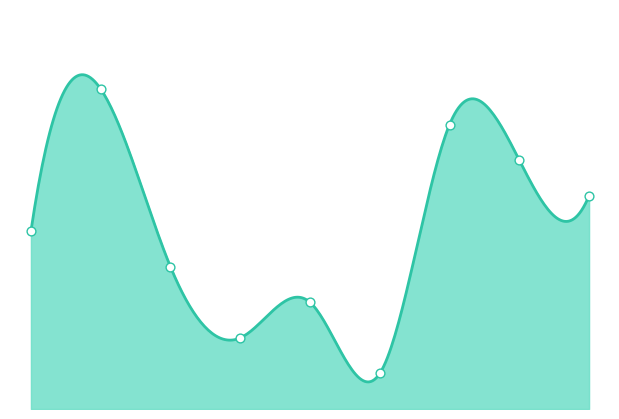

Between 4 and 6, which is larger?

4